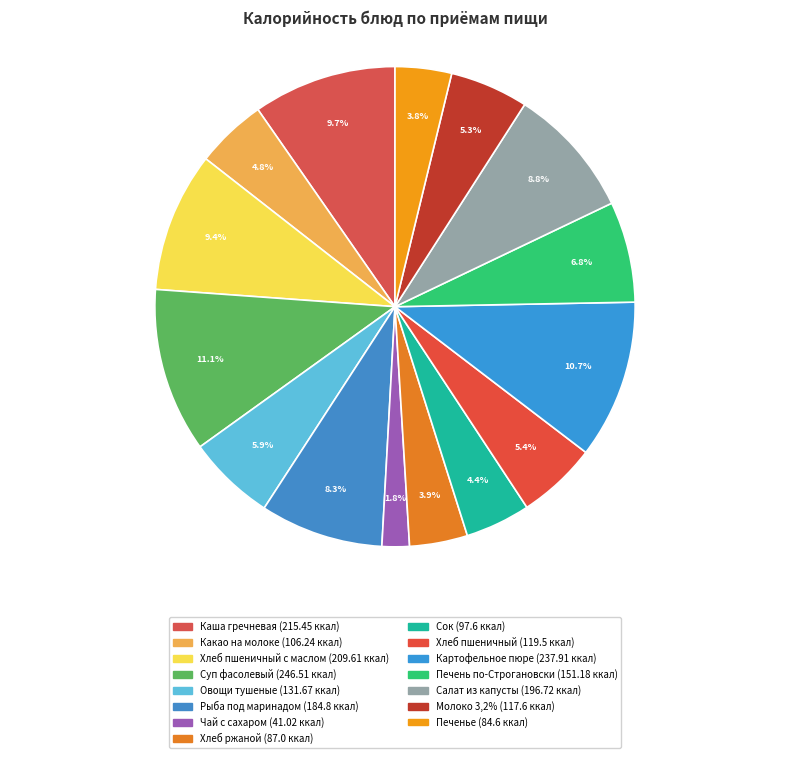

Rank the categories by value from highest to lowest.

Суп фасолевый, Картофельное пюре, Каша гречневая, Хлеб пшеничный с маслом, Салат из капусты, Рыба под маринадом, Печень по-Строгановски, Овощи тушеные, Хлеб пшеничный, Молоко 3,2%, Какао на молоке, Сок, Хлеб ржаной, Печенье, Чай с сахаром